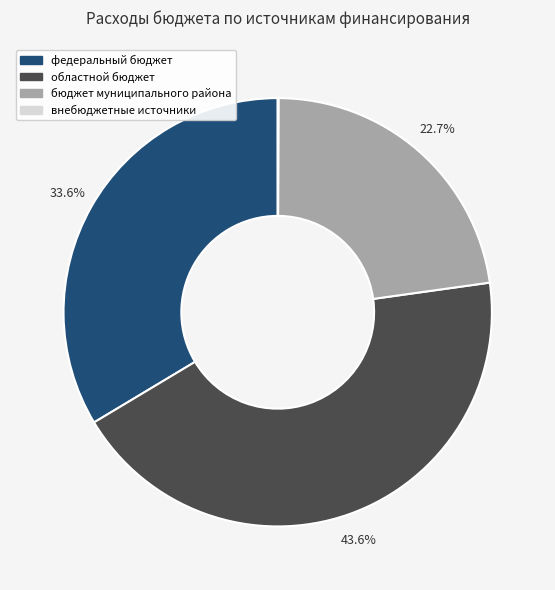

What is the largest slice in the pie chart?

областной бюджет